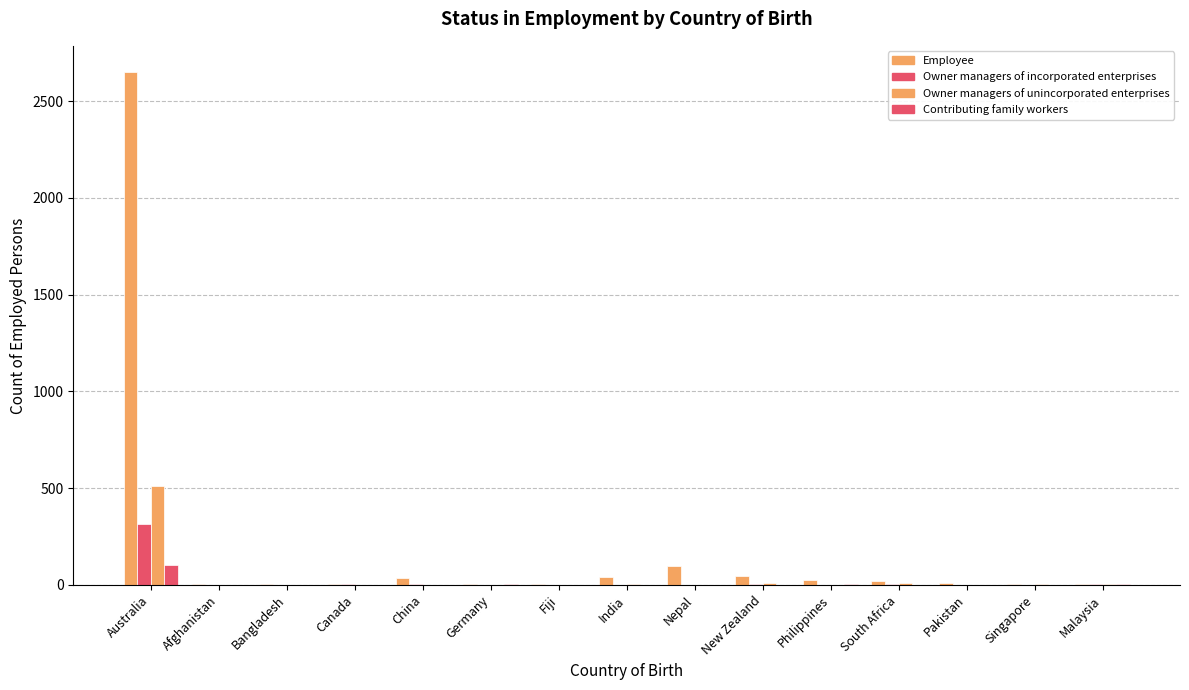

At which category does the chart reach its minimum across all series?

Afghanistan